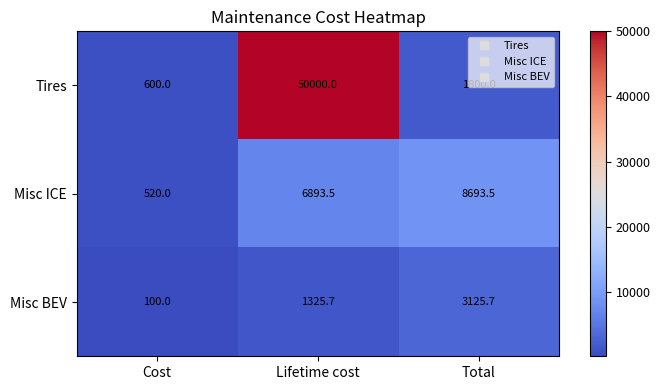

True or false: Misc ICE has a value of 1949.3 at Lifetime cost.

False